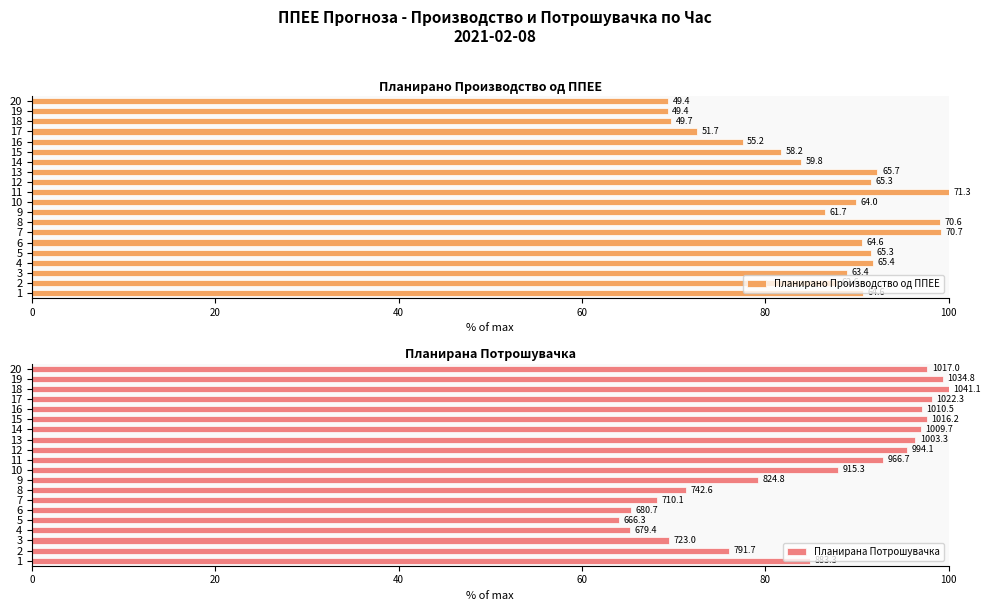

At 16, list the series in order from smallest to largest.

Планирано Производство од ППЕЕ, Планирана Потрошувачка